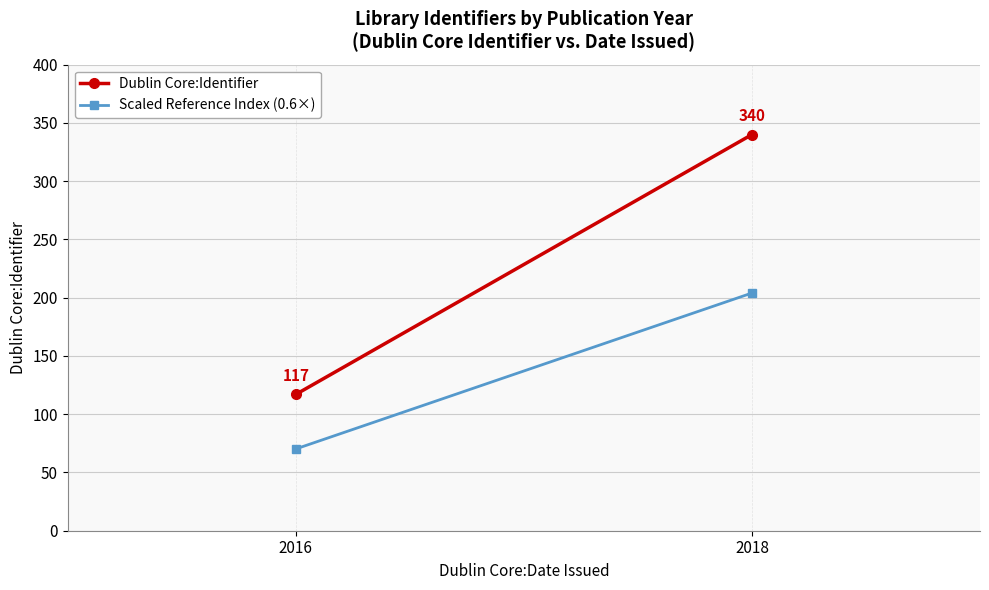

Reading right to left, transcribe all the data shown in this chart.

Dublin Core:Identifier: 340.0	117.0
Scaled Reference Index (0.6×): 204.0	70.2